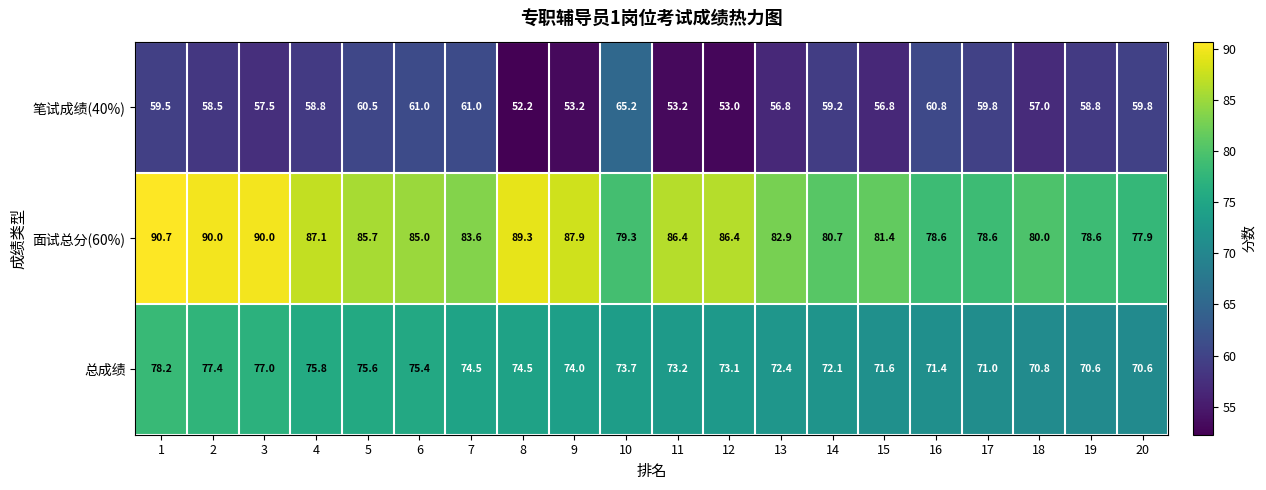

What is the average value of the 总成绩 series?

73.6